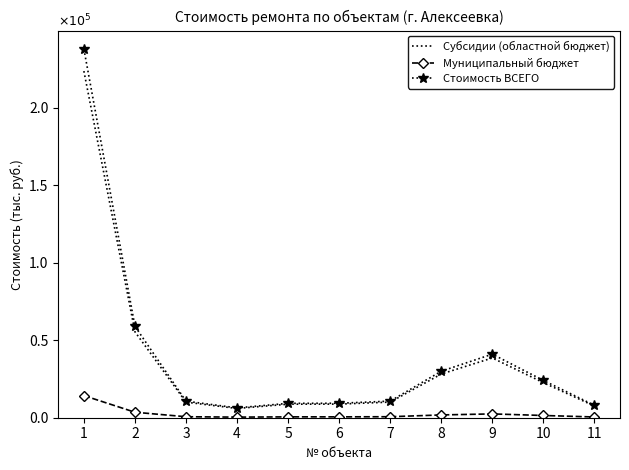

What are all the series names shown in the legend?

Субсидии (областной бюджет), Муниципальный бюджет, Стоимость ВСЕГО